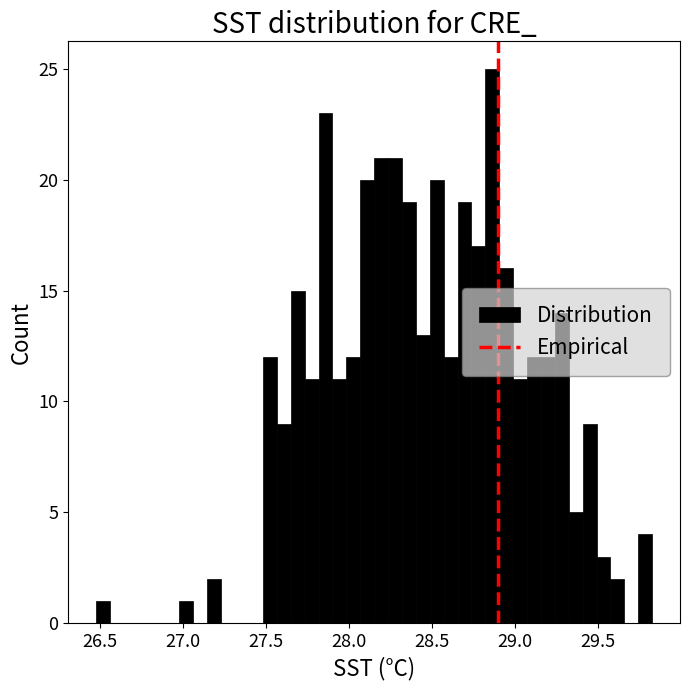

Read against the x-axis, roughly where is the centre of the tallest bar?

28.85